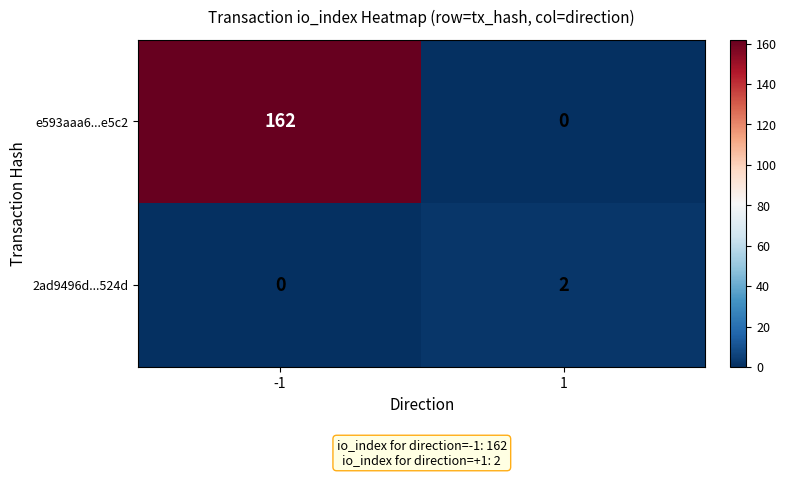

List the series in order of their peak value, lowest first.

2ad9496d...524d, e593aaa6...e5c2